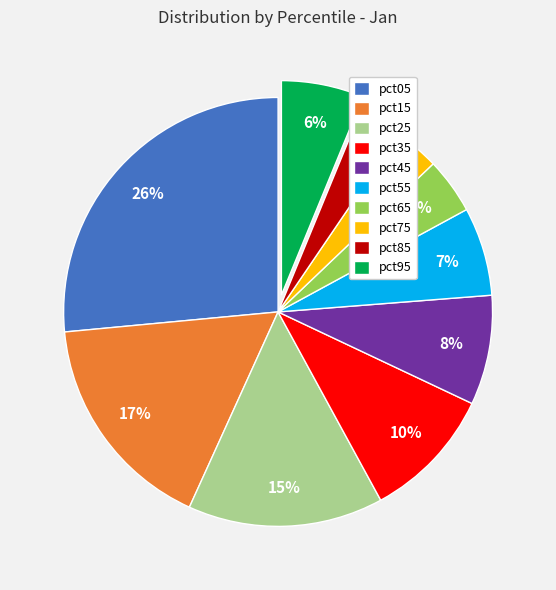

Does pct15 account for over 50% of the chart?

No